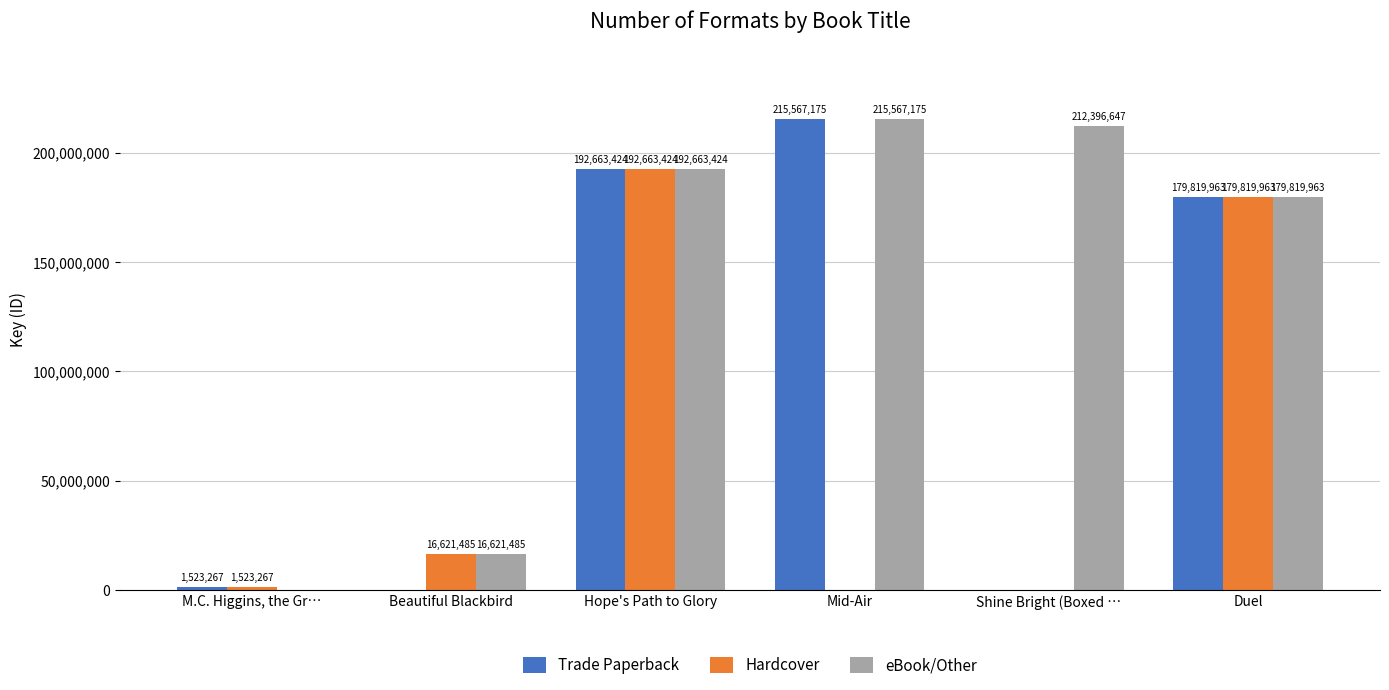

Which series changed the most between Mid-Air and Duel?

Hardcover